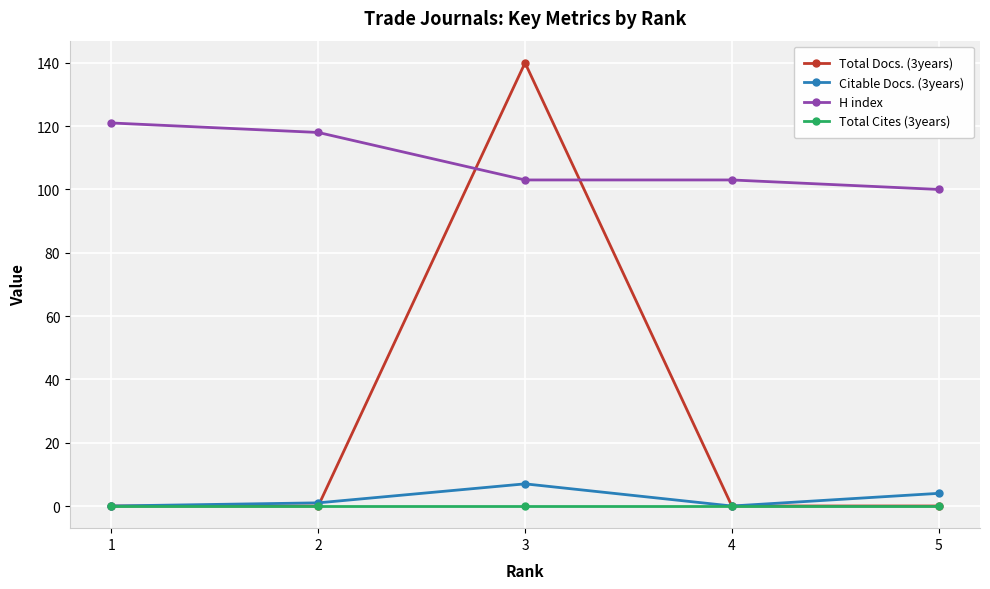

True or false: Total Docs. (3years) and H index cross at least once.

True